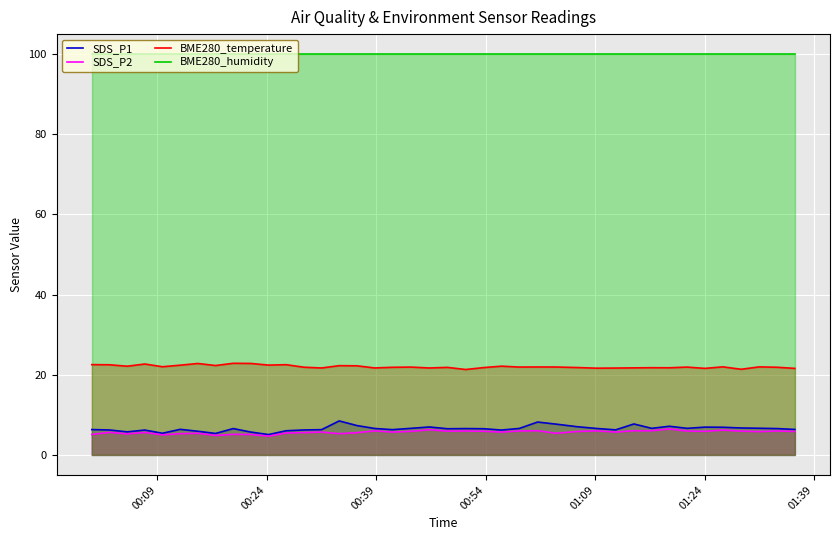

What is the maximum value shown in the chart?

100.0